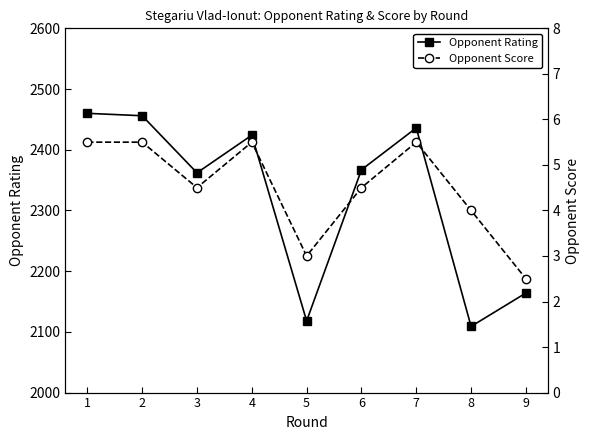

What is the value of the Opponent Rating point at the 6th from the left?

2367